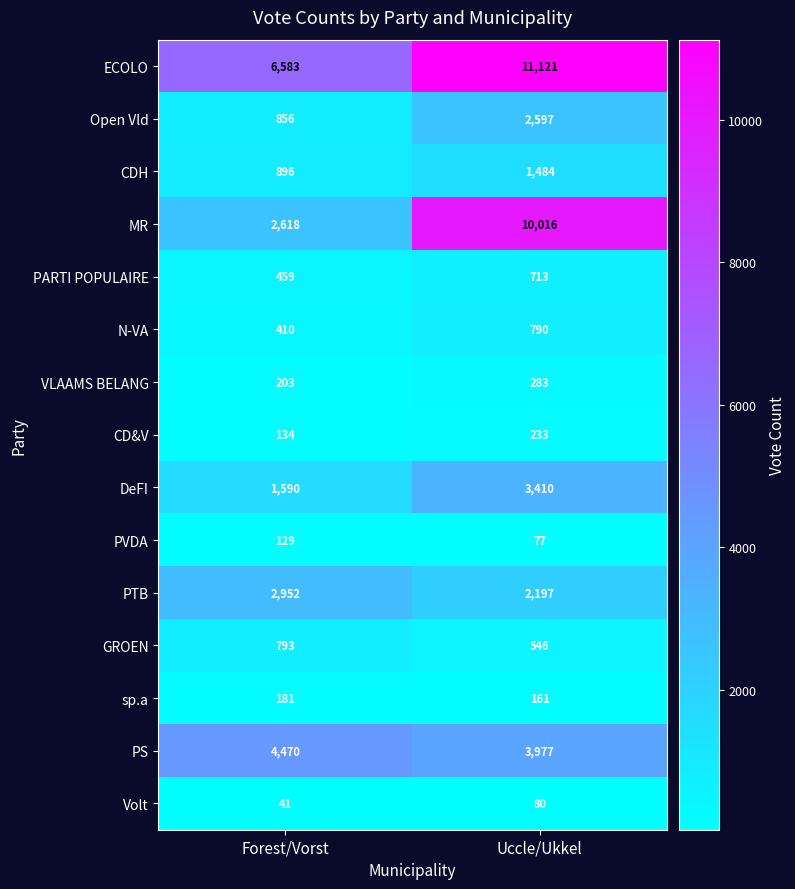

What is the sum of the DeFI values at Uccle/Ukkel and Forest/Vorst?

5000